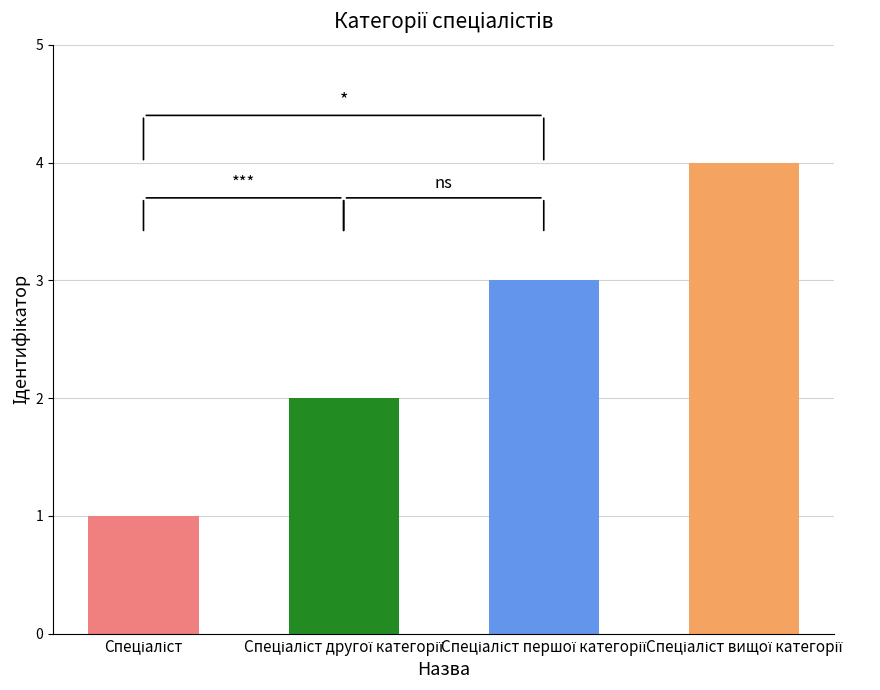

List the labels in order of value, largest first.

Спеціаліст вищої категорії, Спеціаліст першої категорії, Спеціаліст другої категорії, Спеціаліст